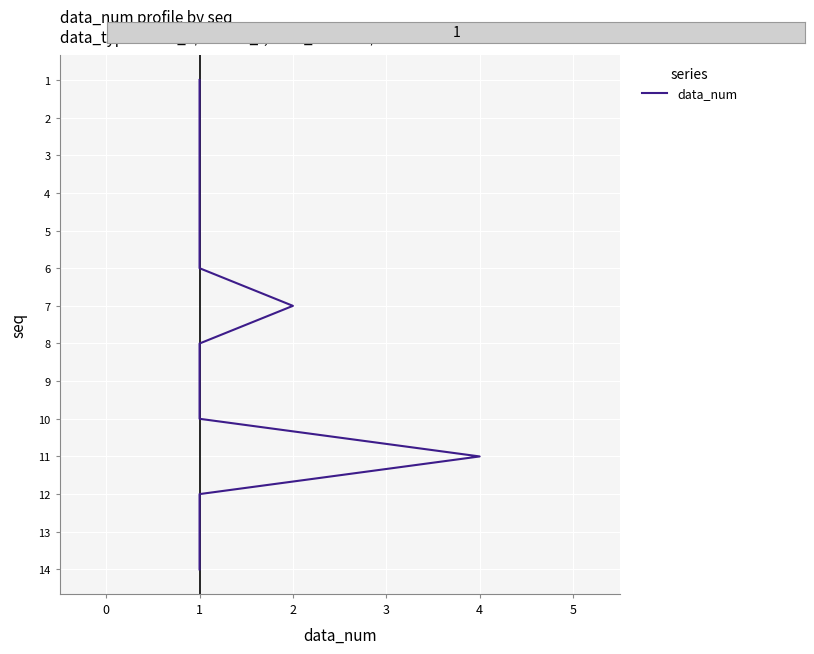

How many data points are less than 8?

7